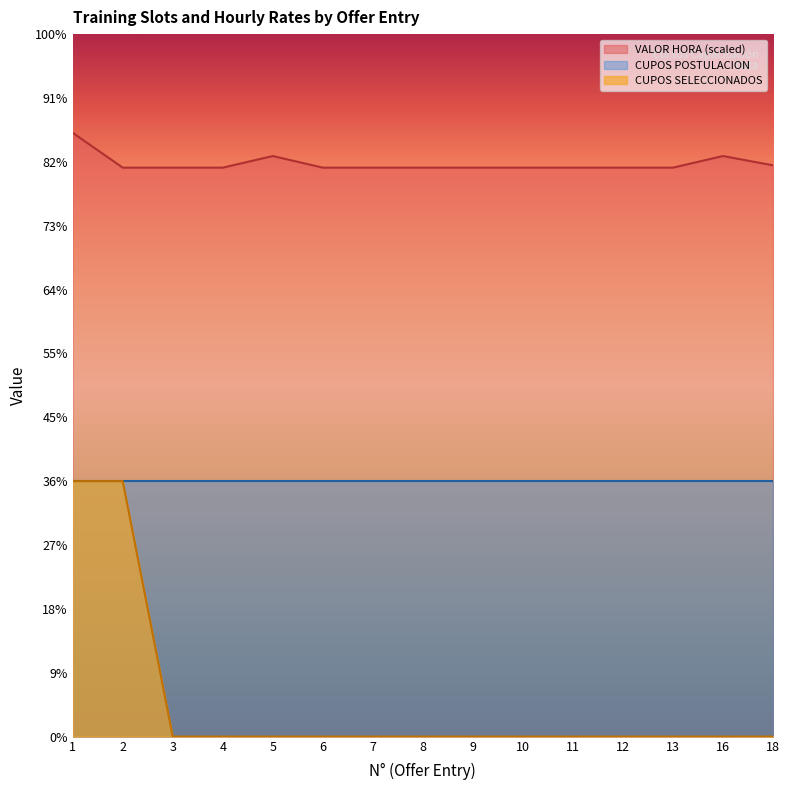

What is the difference between the second highest and minimum values in the VALOR HORA series?

90.9